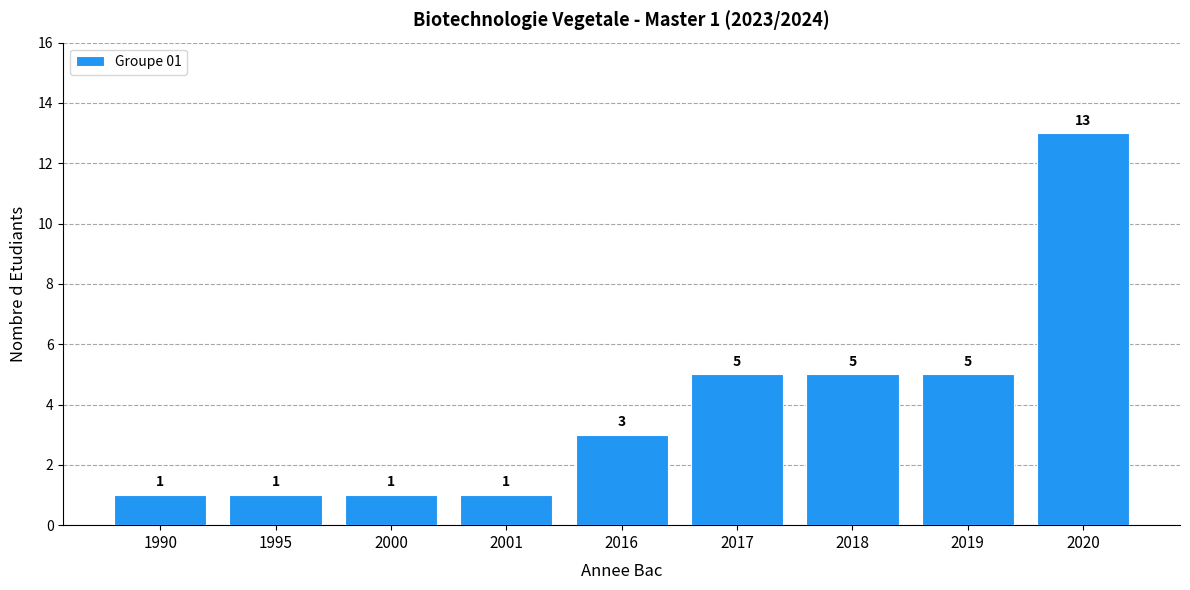

The value at 2020 is 22. True or false?

False